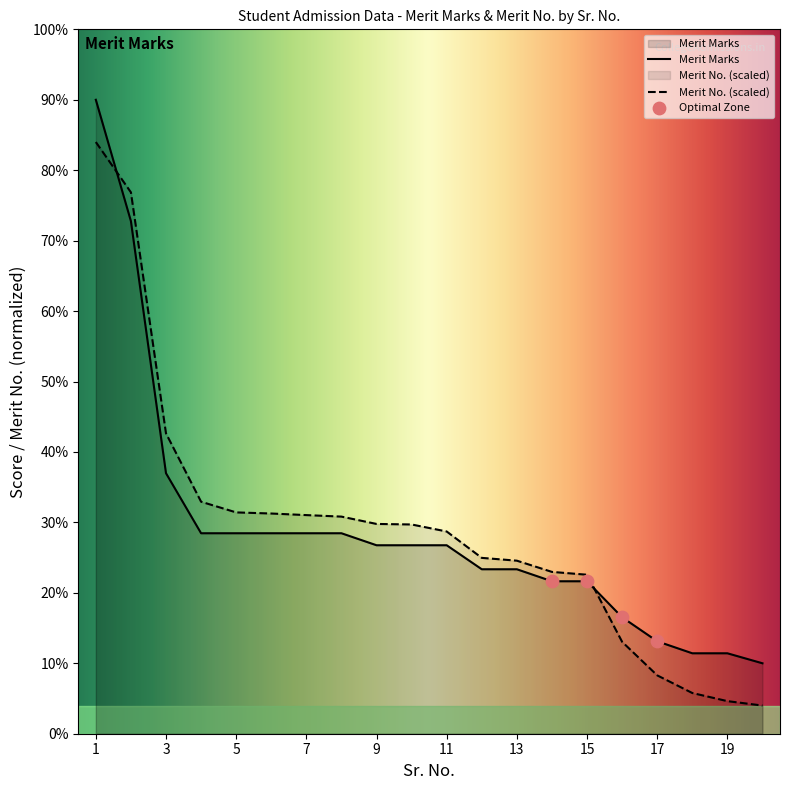

At which category is the sum across all series the highest?

1